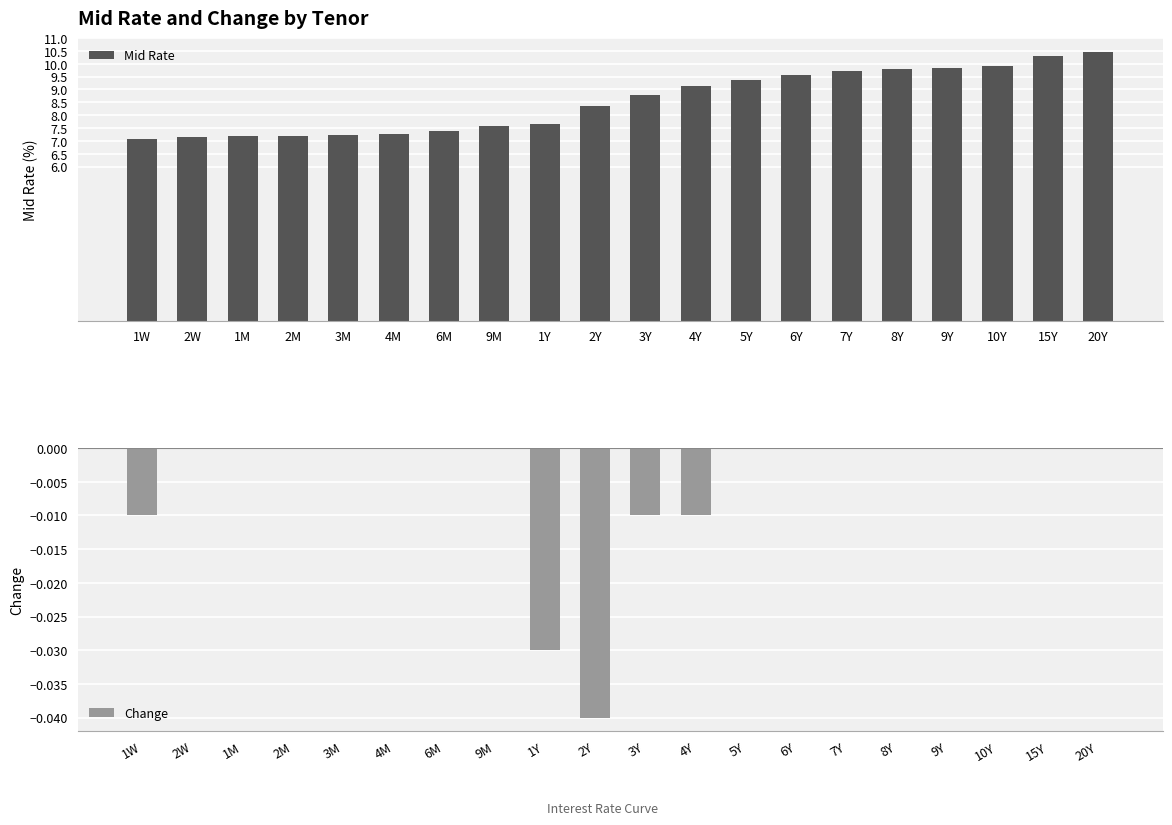

What are all the series names shown in the legend?

Mid Rate, Change